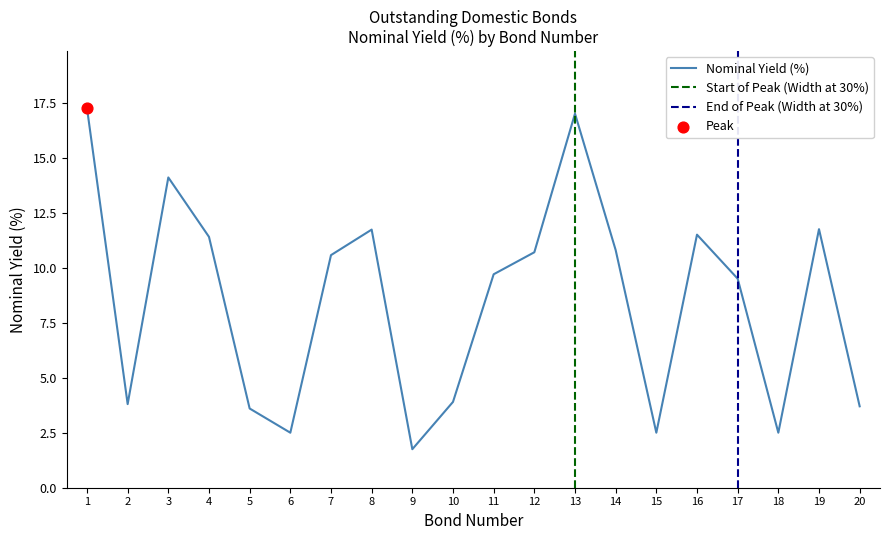

What is the change in value from 2 to 6?

-1.3